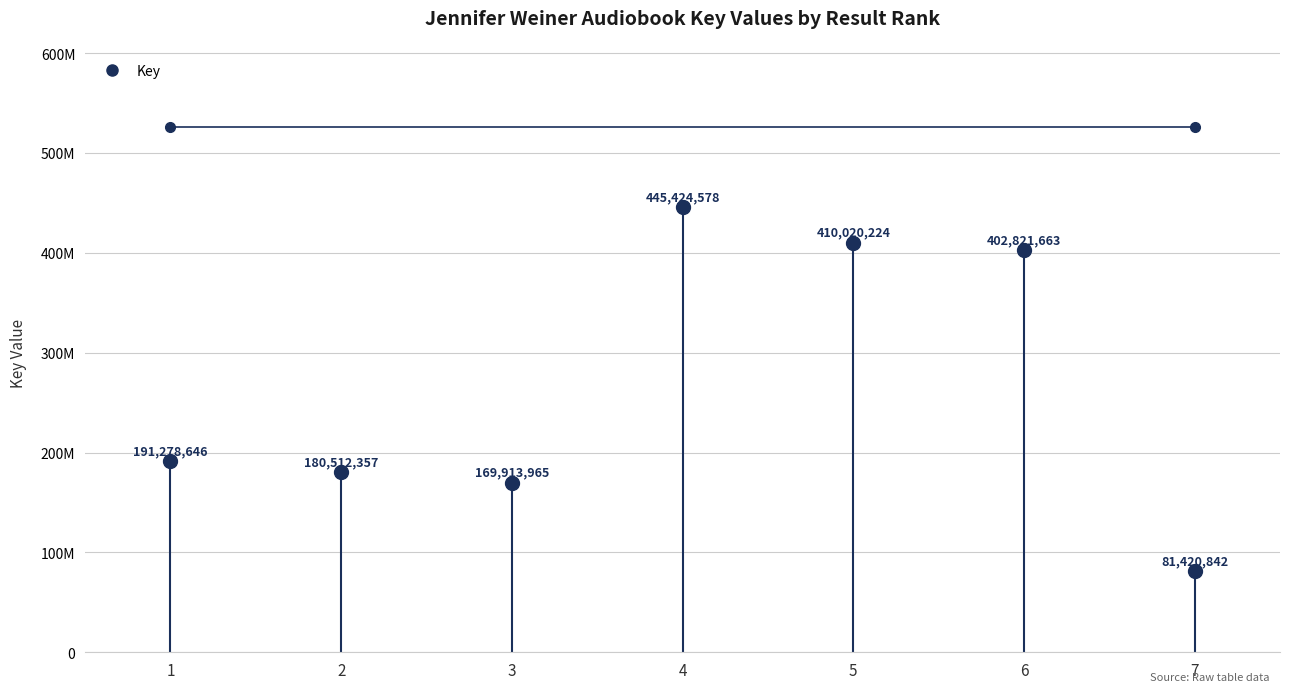

What is the sum of the values at 6 and 1?

594100309